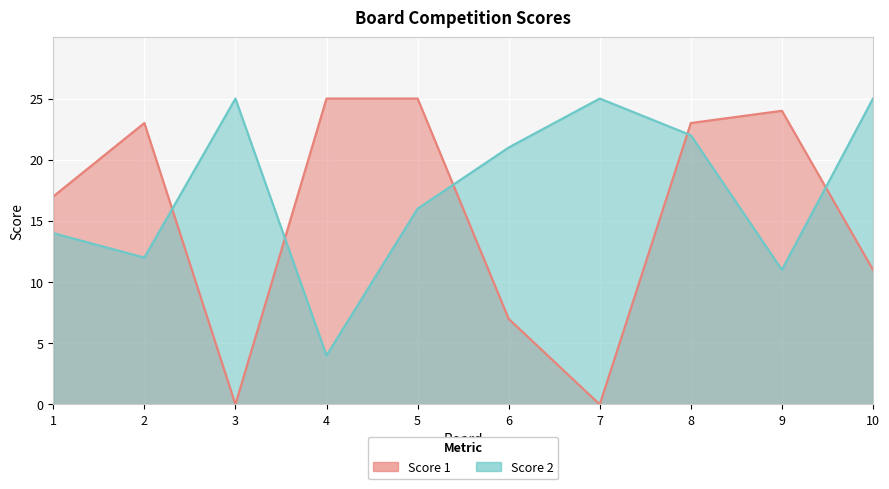

Is it true that Score 1 equals 11 at 10?

True